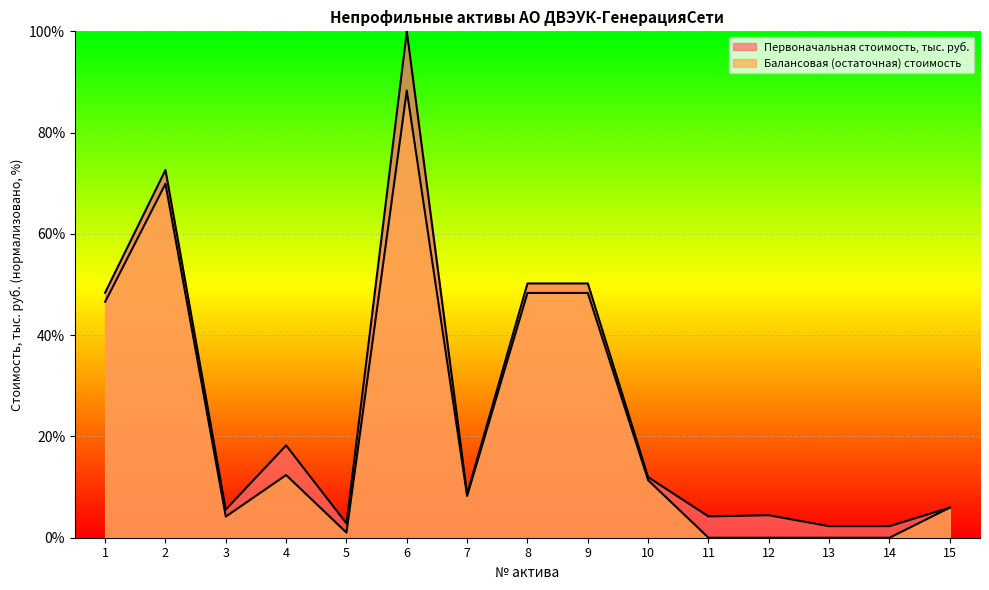

List the series in order of their overall mean, highest first.

Первоначальная стоимость, тыс. руб., Балансовая (остаточная) стоимость